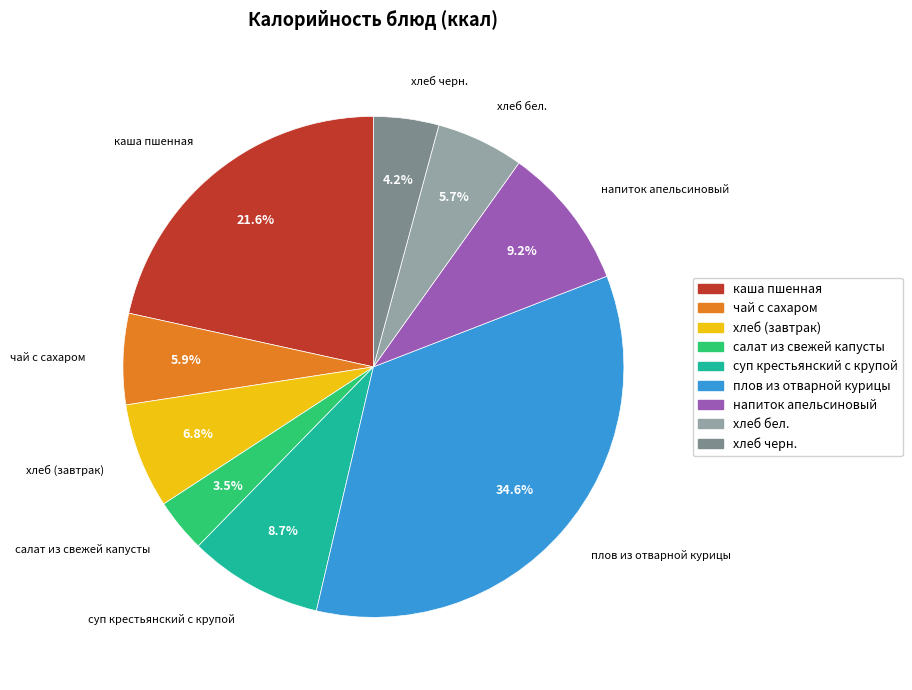

Does хлеб (завтрак) account for over 50% of the chart?

No